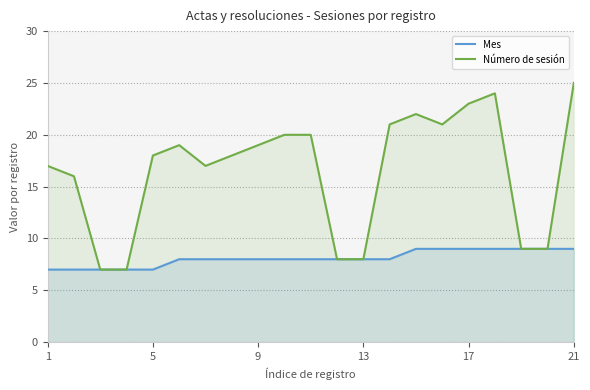

Reading left to right, extract all data points from this chart.

Mes: 7	7	7	7	7	8	8	8	8	8	8	8	8	8	9	9	9	9	9	9	9
Número de sesión: 17	16	7	7	18	19	17	18	19	20	20	8	8	21	22	21	23	24	9	9	25